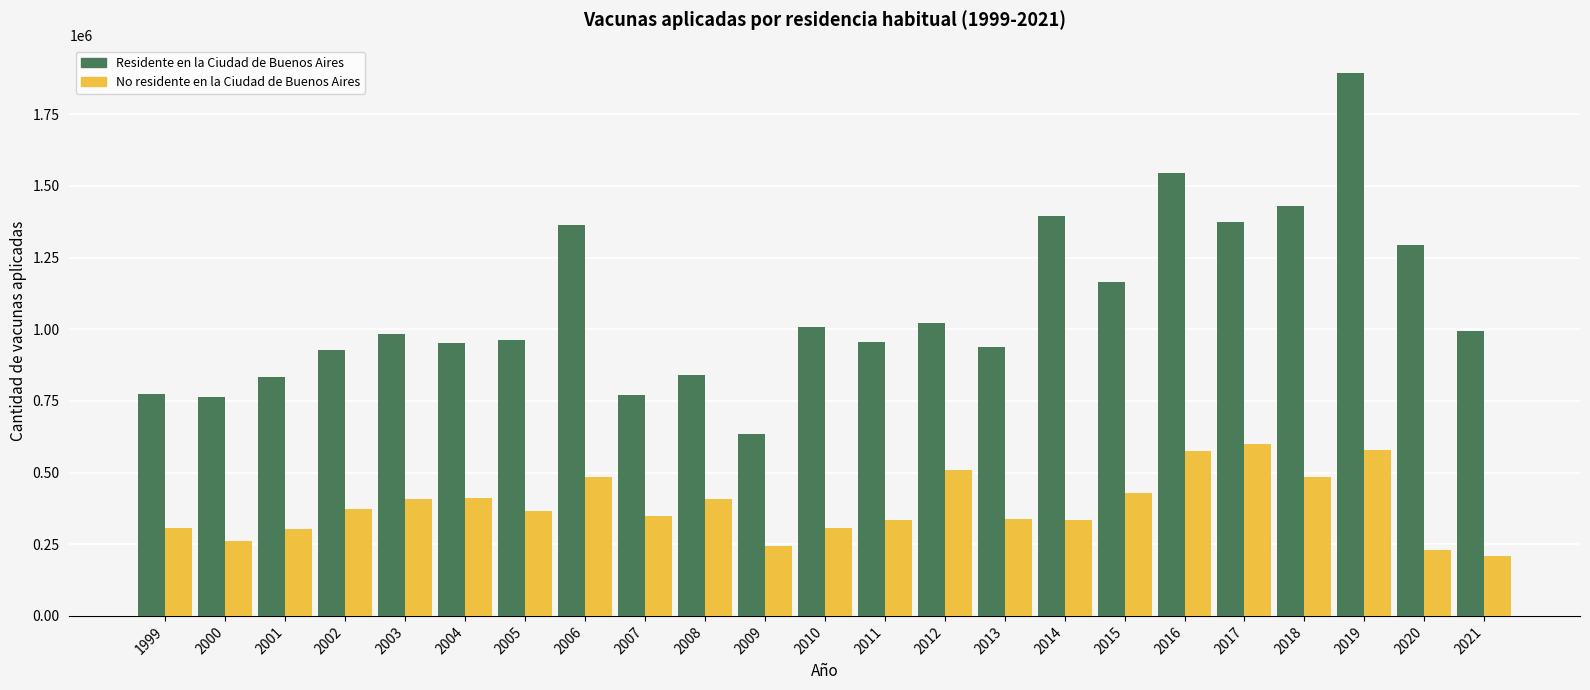

Which category has the highest value in the No residente en la Ciudad de Buenos Aires series?

2017